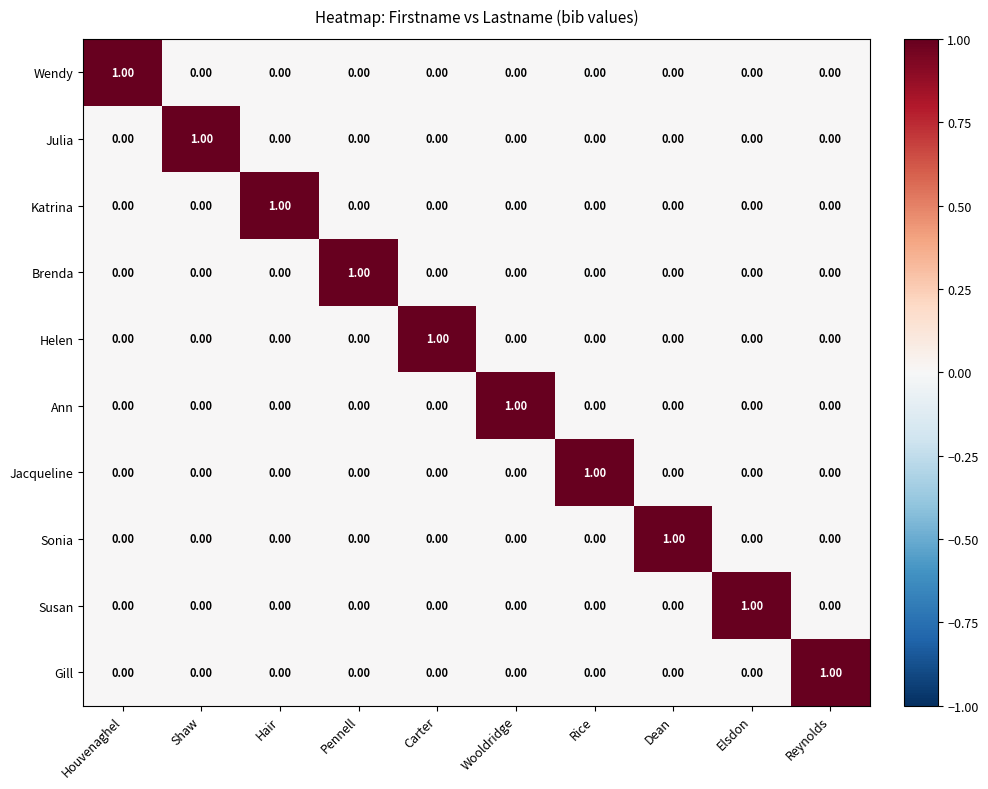

At which label does Ann reach its peak?

Wooldridge